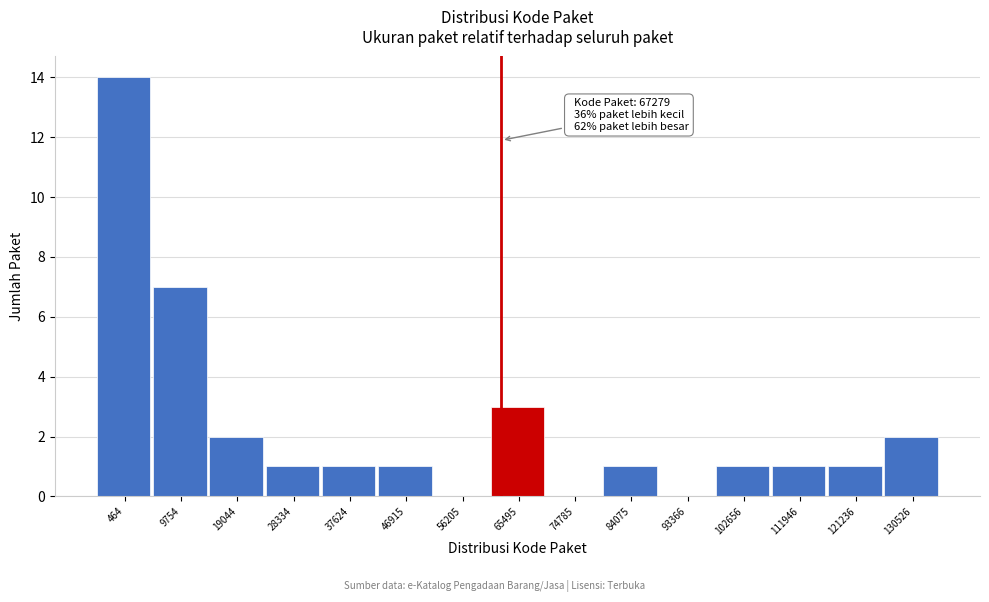

Reading left to right, list all the values displayed in this chart.

464=14	9754=7	19044=2	28334=1	37624=1	46915=1	56205=0	65495=3	74785=0	84075=1	93366=0	102656=1	111946=1	121236=1	130526=2